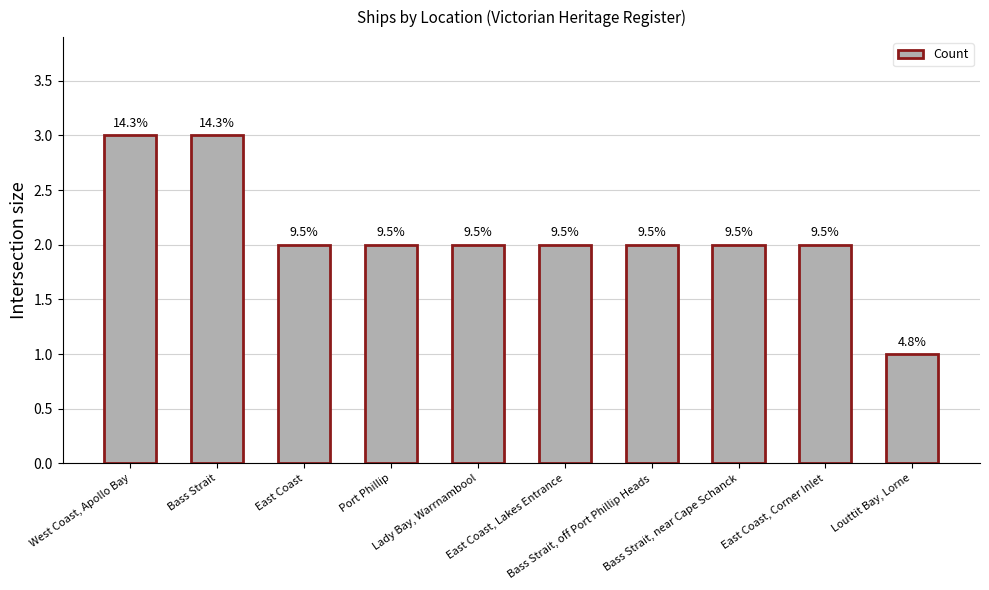

What is the smallest value displayed?

1